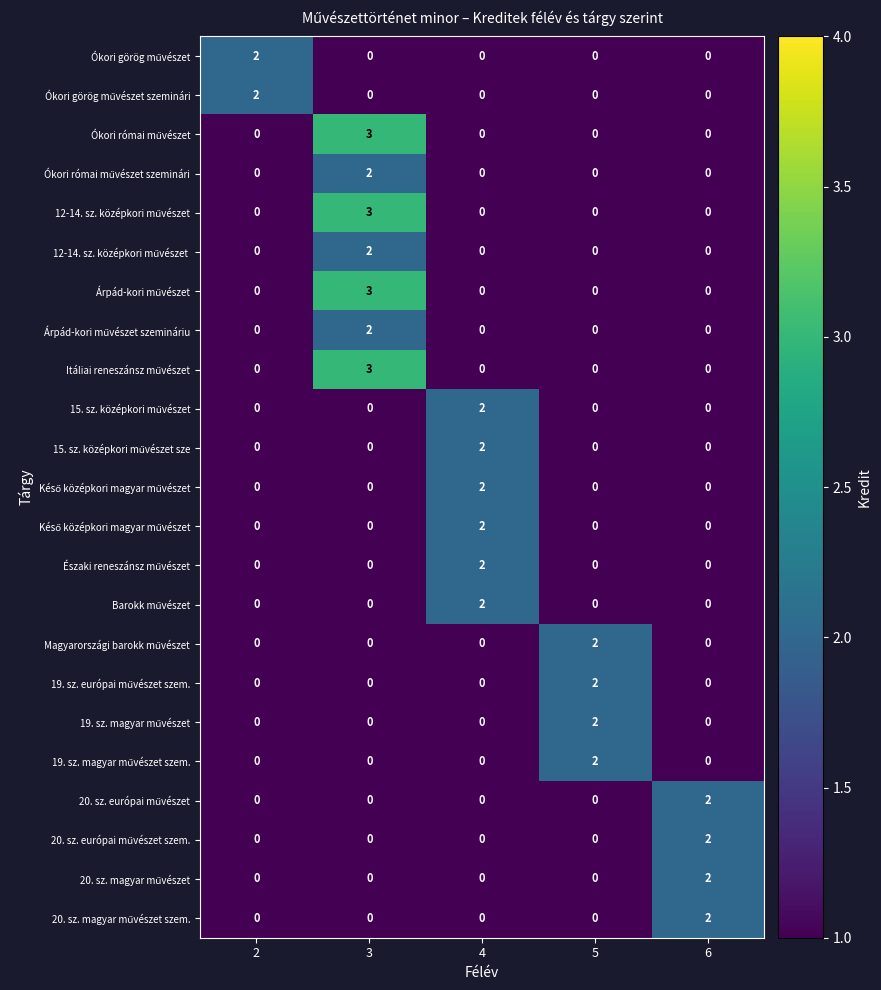

What is the greatest value displayed?

3